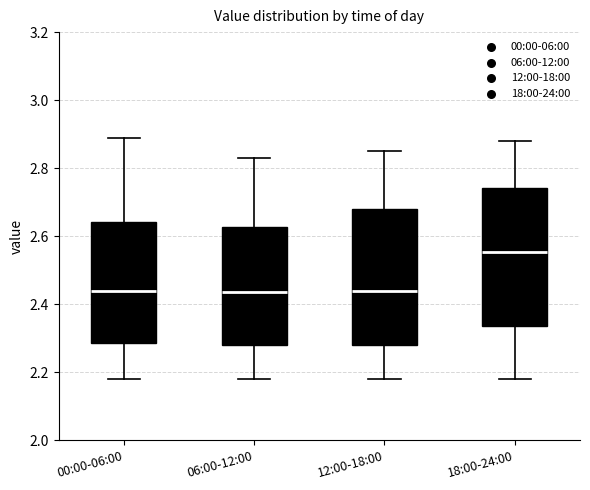

Reading left to right, transcribe this box plot: for each box, give where its median line is, the range the box spans, and where its two whiskers end, as read against the y-axis. The values are not printed on the chart, so give them approximately, as read against the axis.

00:00-06:00: median 2.44, box 2.28 to 2.64, whiskers 2.18 to 2.90
06:00-12:00: median 2.44, box 2.28 to 2.62, whiskers 2.18 to 2.84
12:00-18:00: median 2.44, box 2.28 to 2.68, whiskers 2.18 to 2.86
18:00-24:00: median 2.56, box 2.34 to 2.74, whiskers 2.18 to 2.88